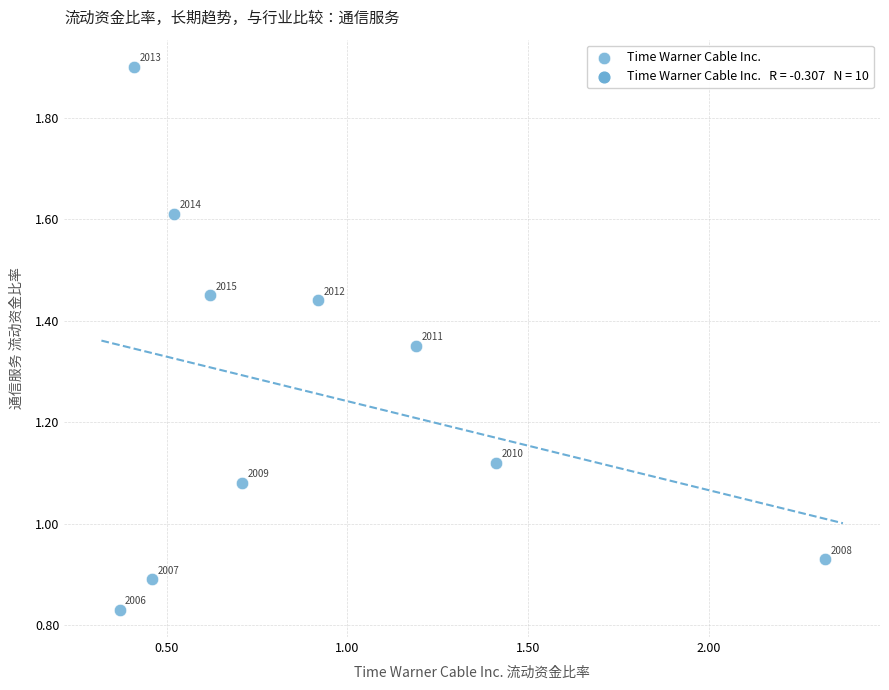

What is the range of X values (max minus min)?

1.9